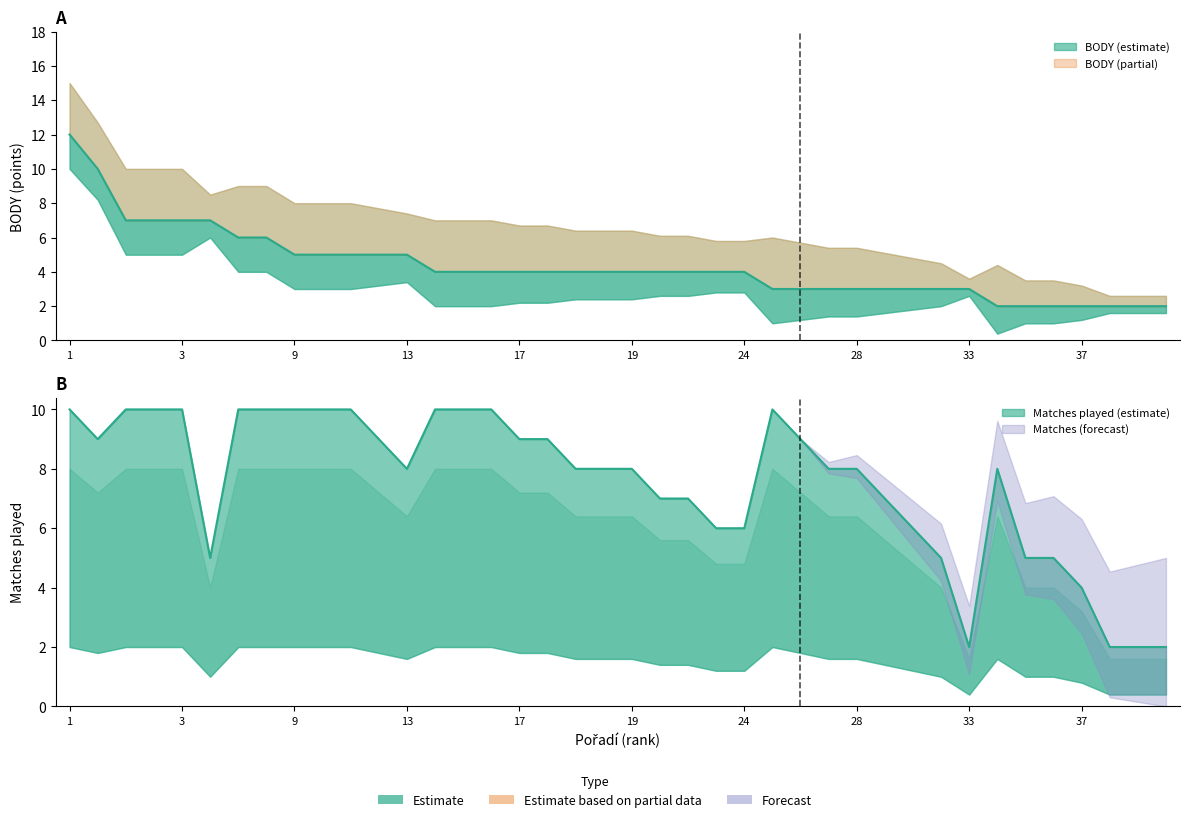

Between 33 and 1, which is larger?

1